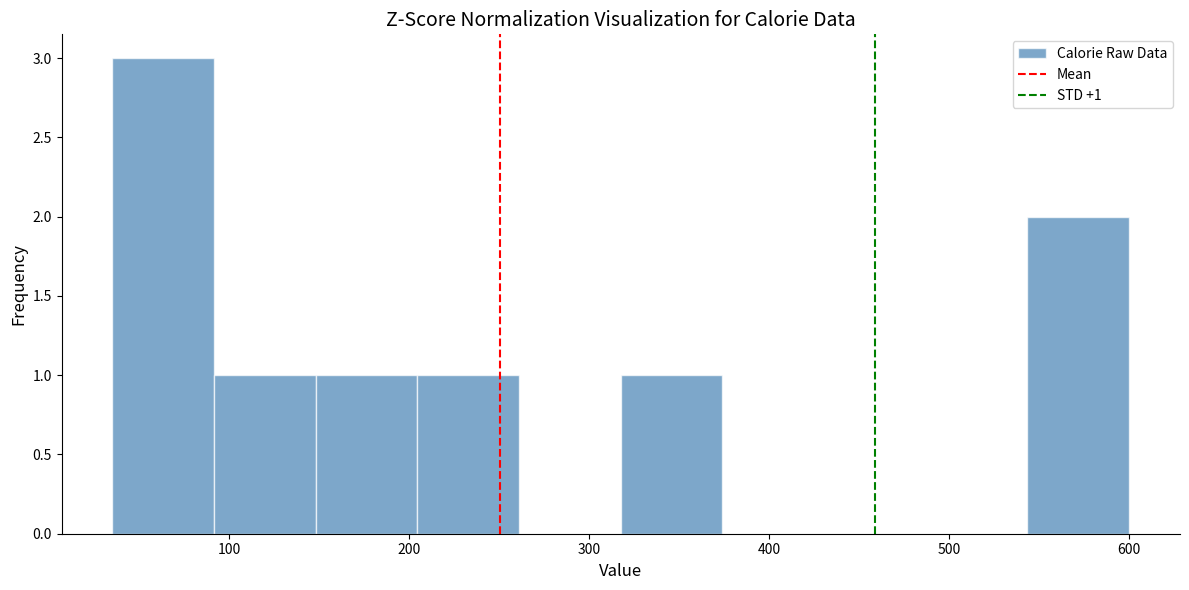

Over which range of the x-axis is the bar tallest?

40 to 90